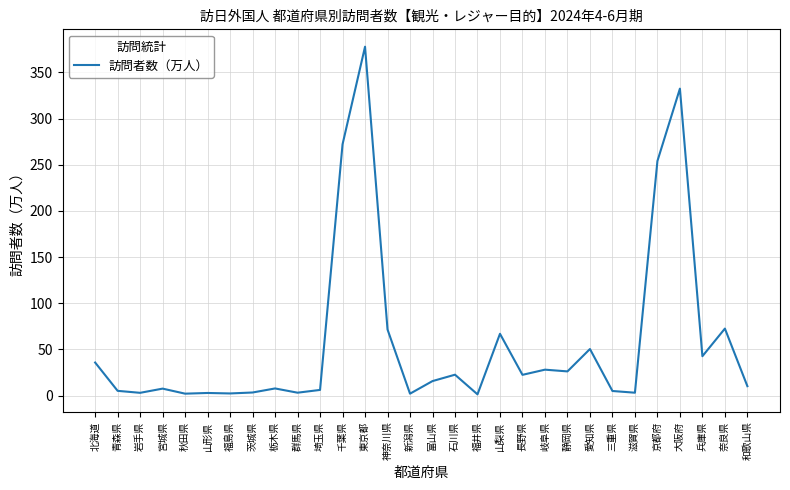

Between 山梨県 and 静岡県, which is larger?

山梨県